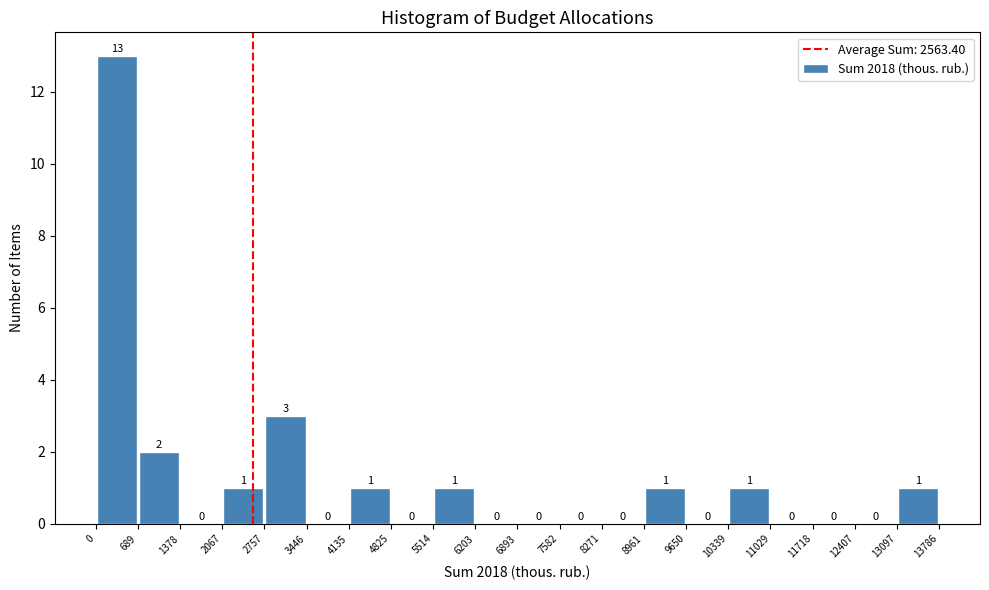

What is the height of the bar covering 8961 to 9650 on the x-axis?

1